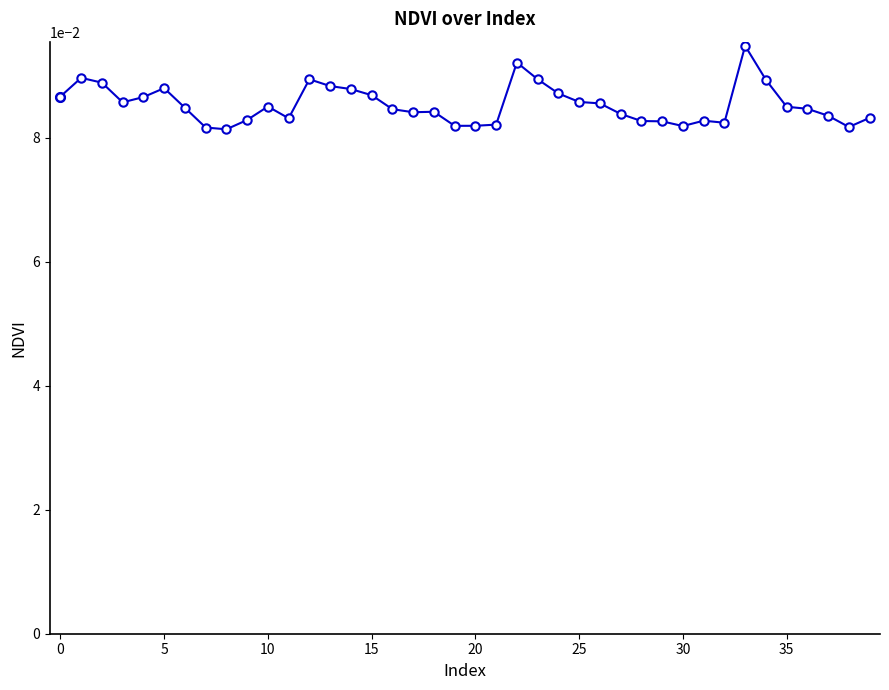

What is the sum of all values?

3.4